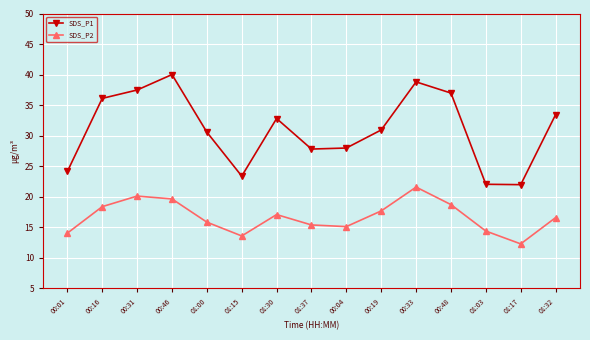

True or false: SDS_P1 and SDS_P2 cross at least once.

False